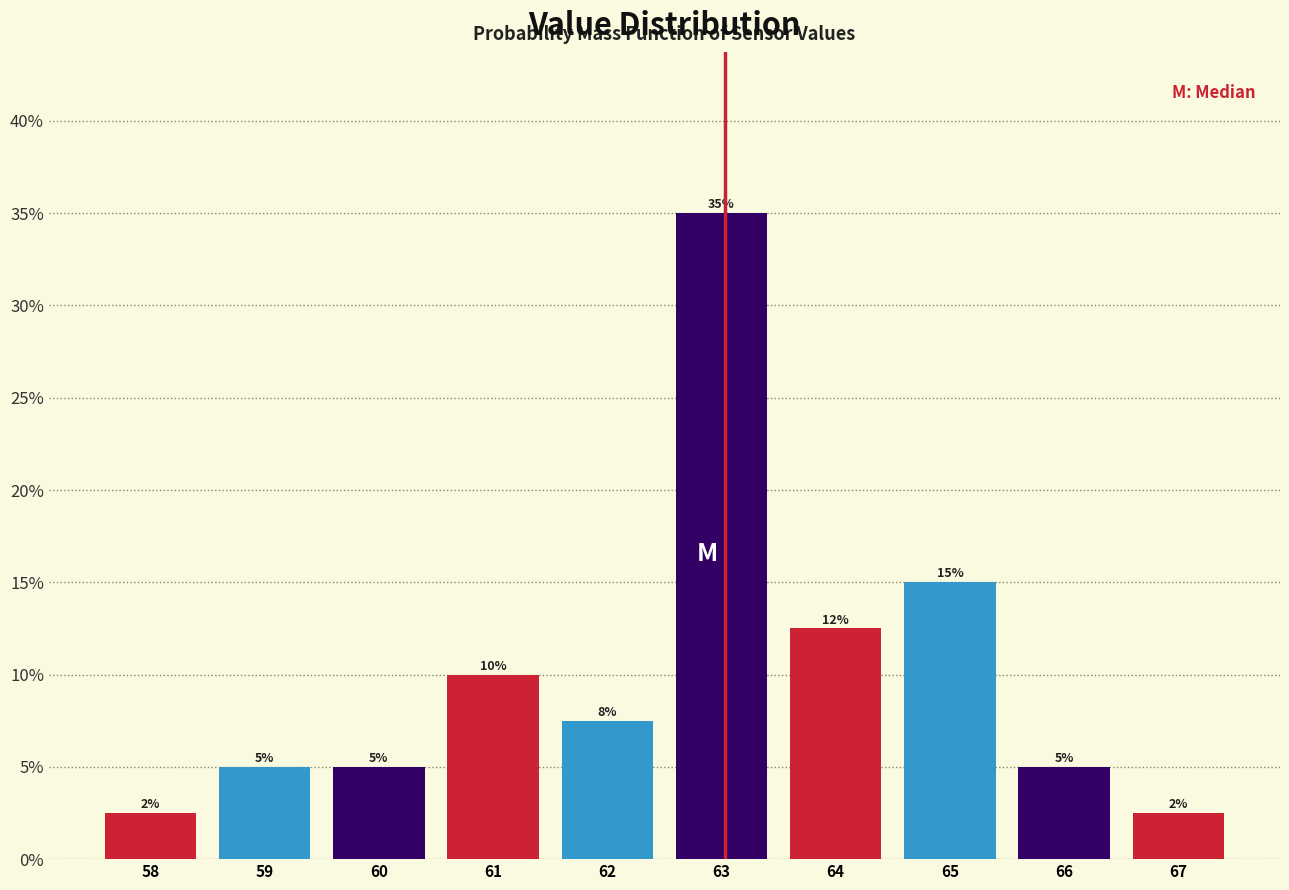

Which range on the x-axis has the tallest bar?

62.5 to 63.5